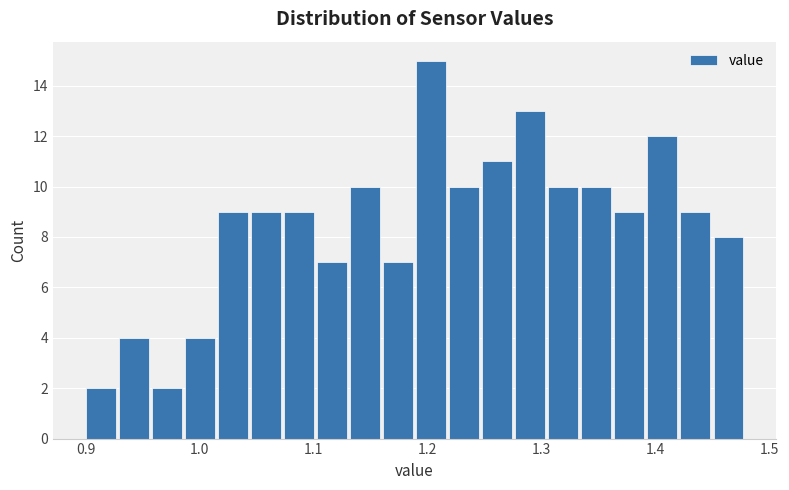

Read against the x-axis, roughly where is the centre of the tallest bar?

1.20